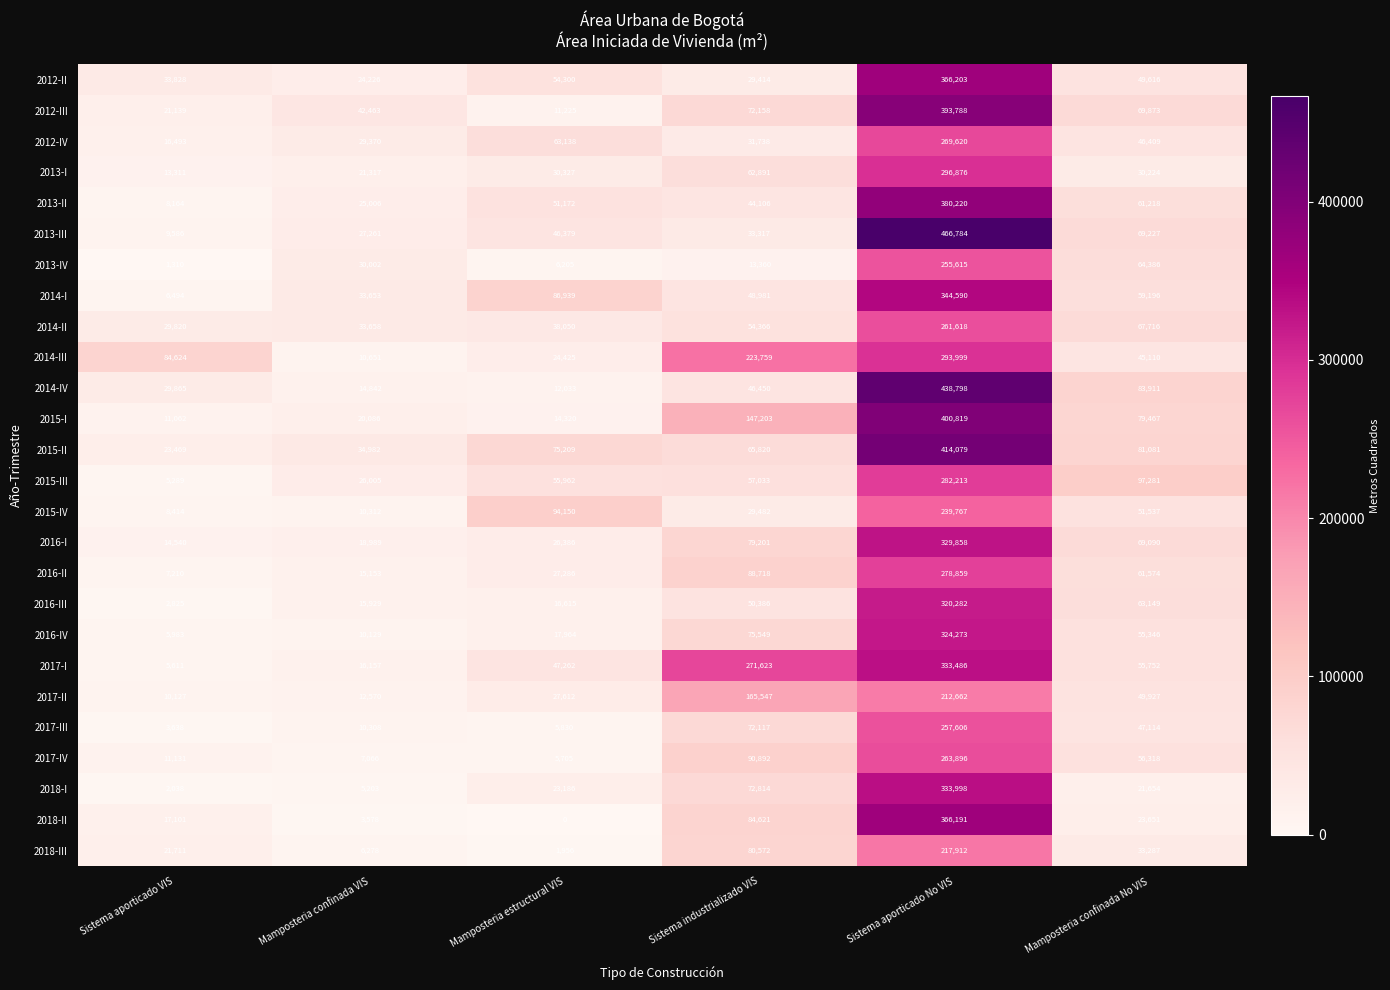

What is the total value across all series at Sistema aporticado VIS?

404783